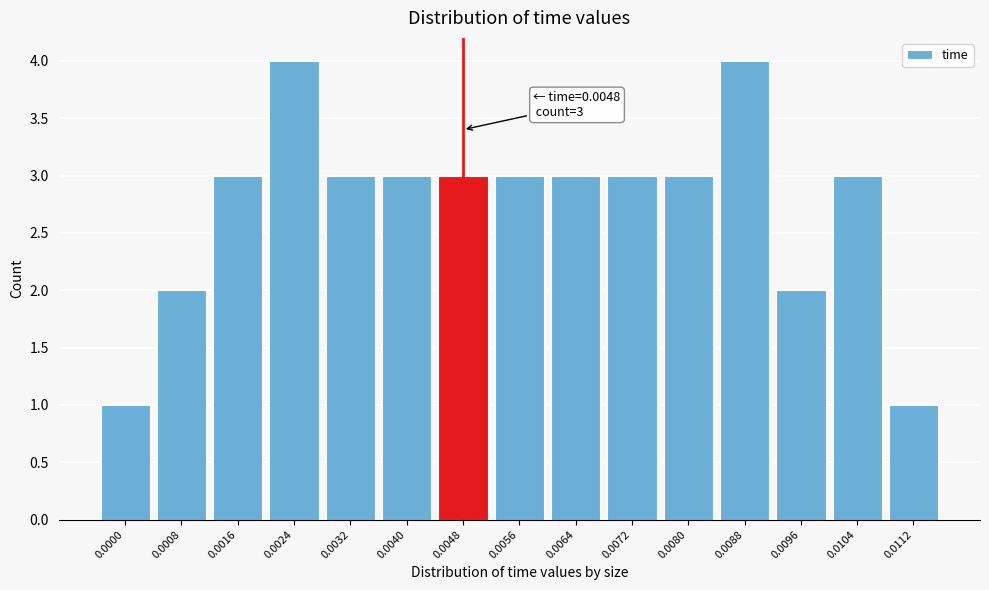

Reading right to left, list all the values displayed in this chart.

1	3	2	4	3	3	3	3	3	3	3	4	3	2	1